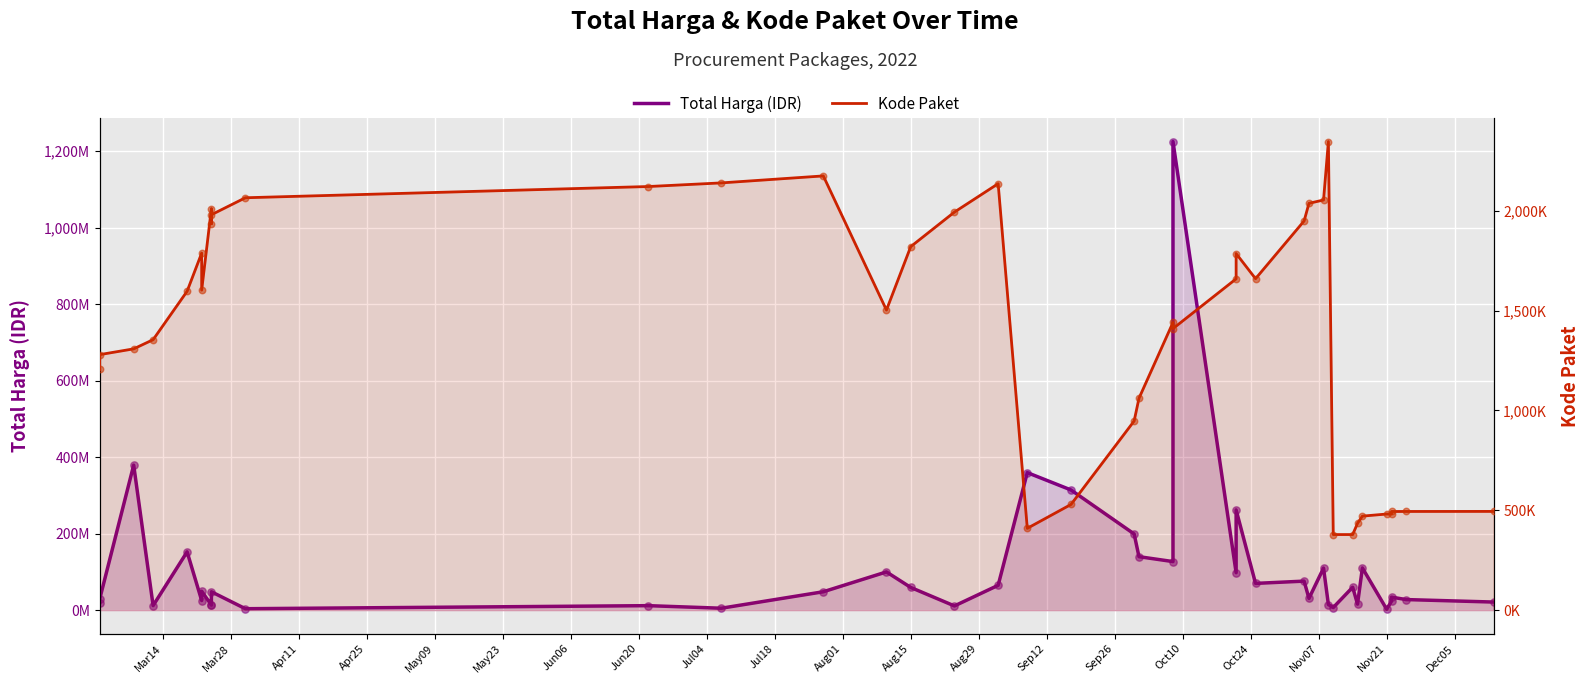

Which series has the largest Y range (max minus min)?

Total Harga (IDR)